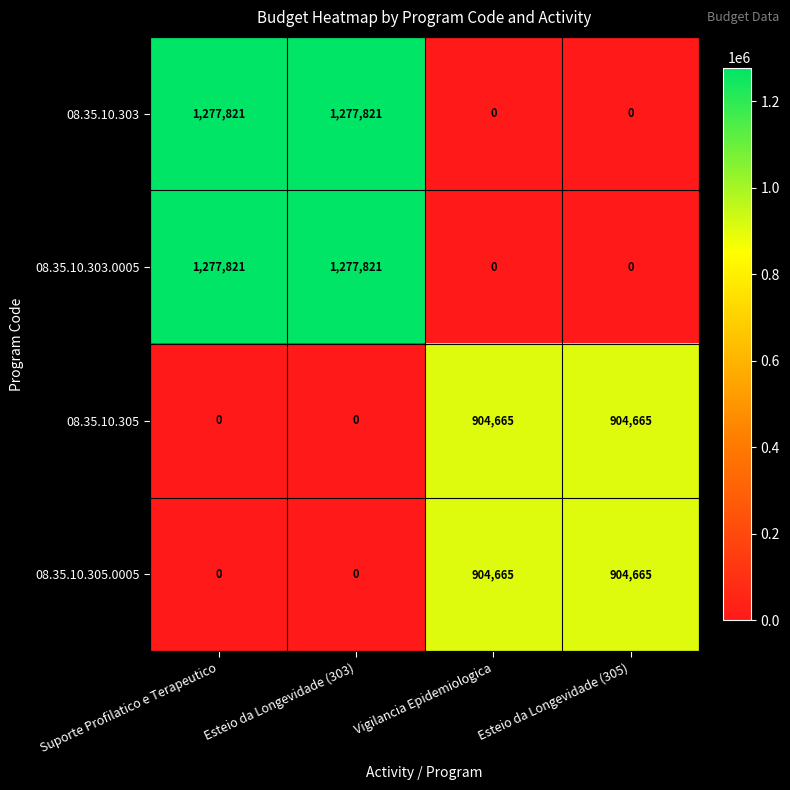

What is the spread (max minus min) of values at Suporte Profilatico e Terapeutico?

1277821